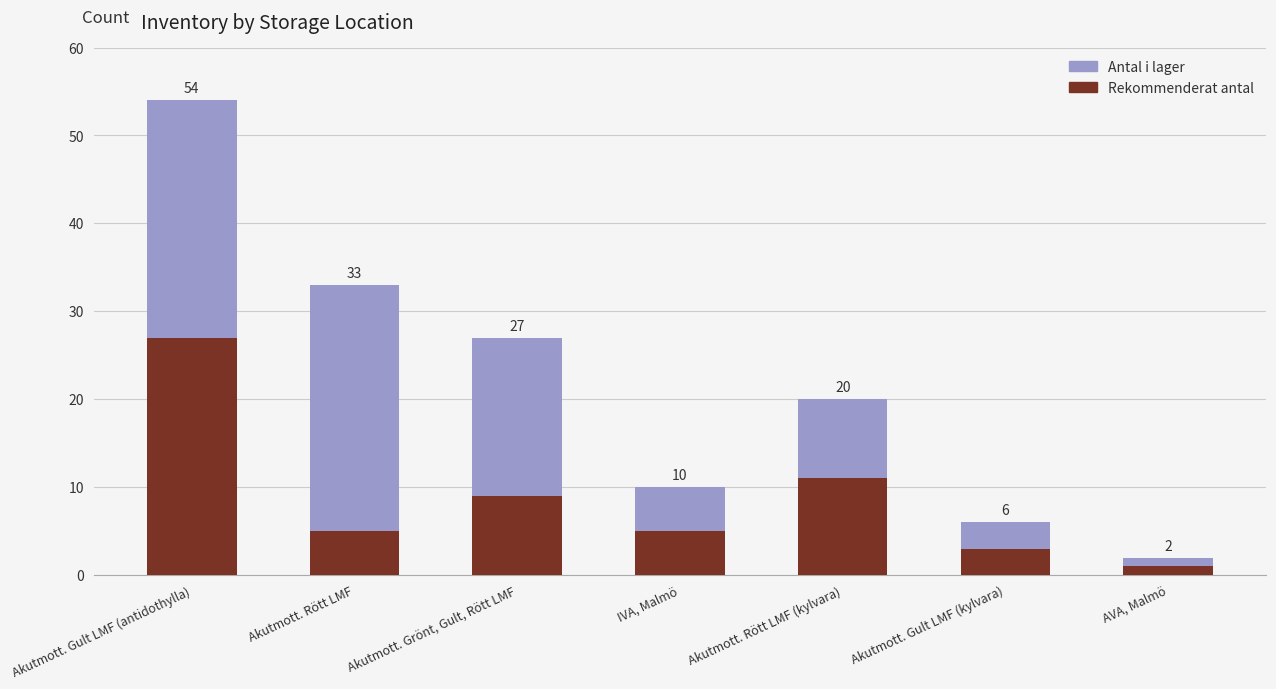

How many bars are there in total?

7